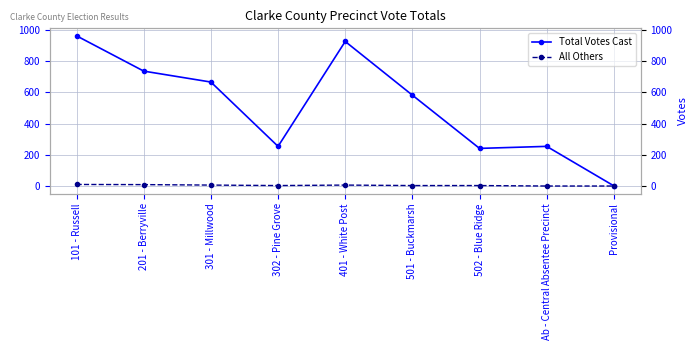

True or false: All Others has a value of 14 at 101 - Russell.

False